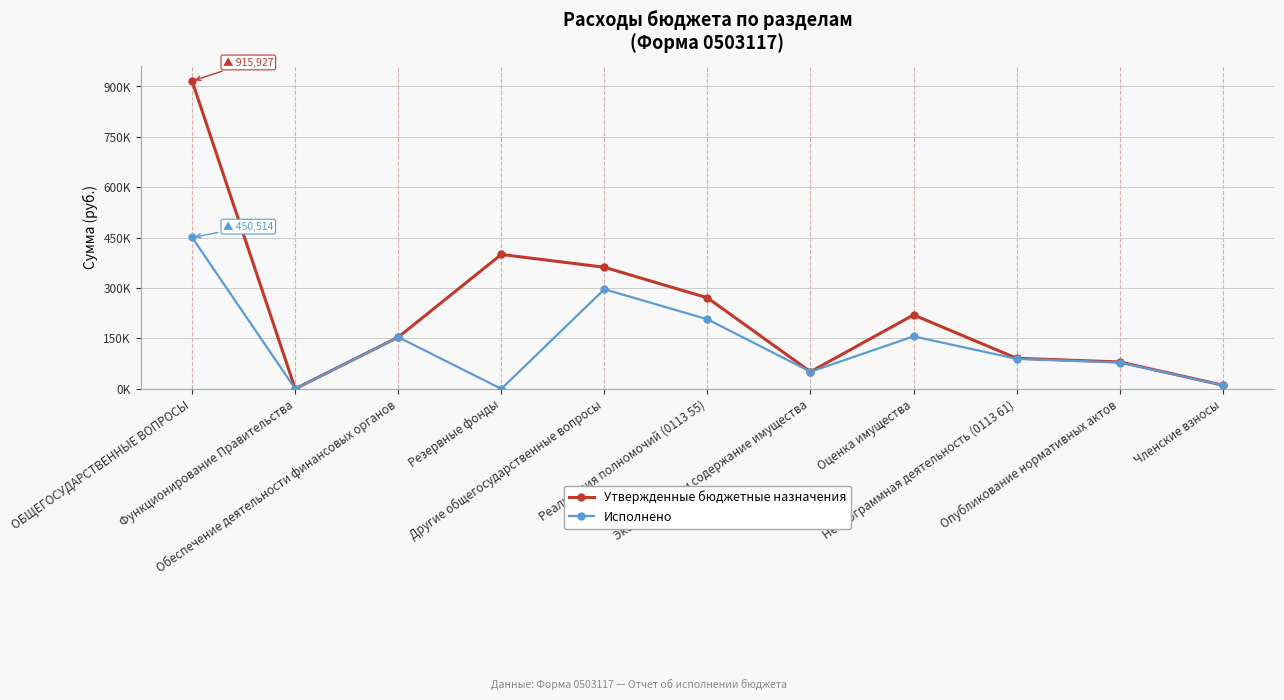

What is the difference between the highest and lowest values at Эксплуатация и содержание имущества?

2.0